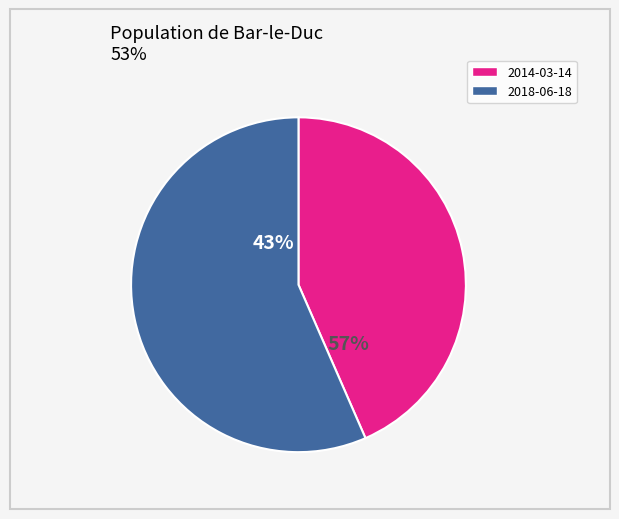

Which slice is the smallest?

2014-03-14 14:50:16 UTC